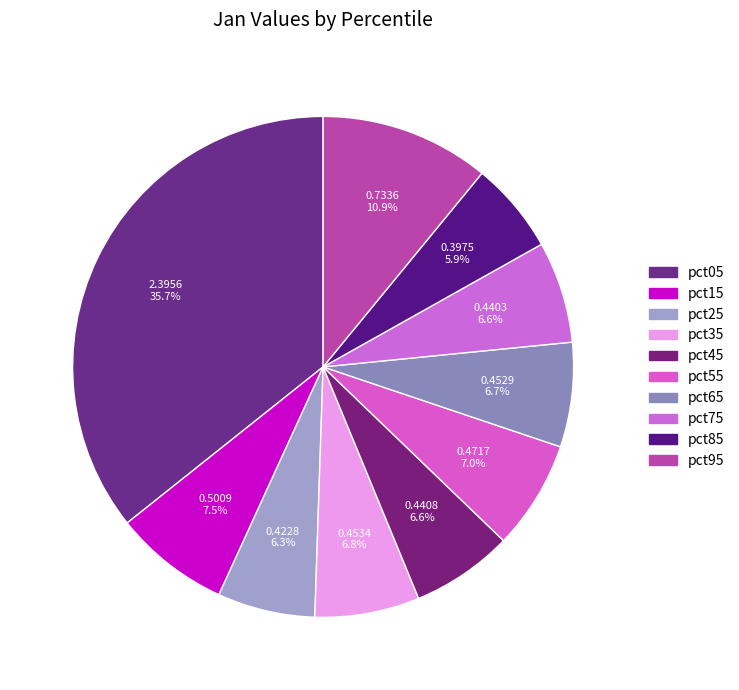

What is the smallest slice in the pie chart?

pct85